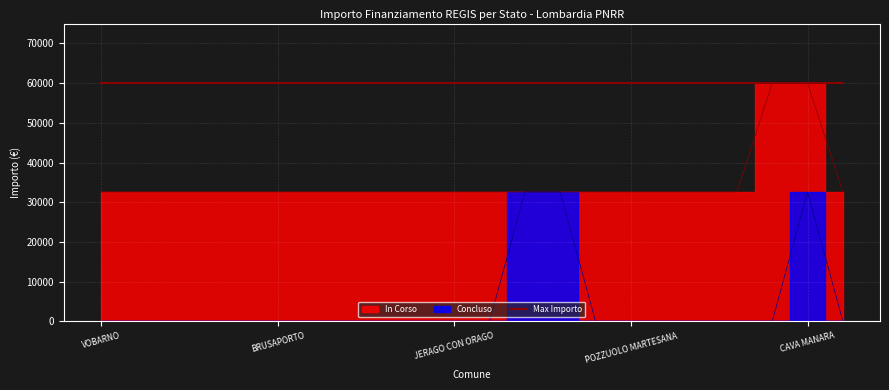

Which series has the largest range (max minus min)?

Concluso